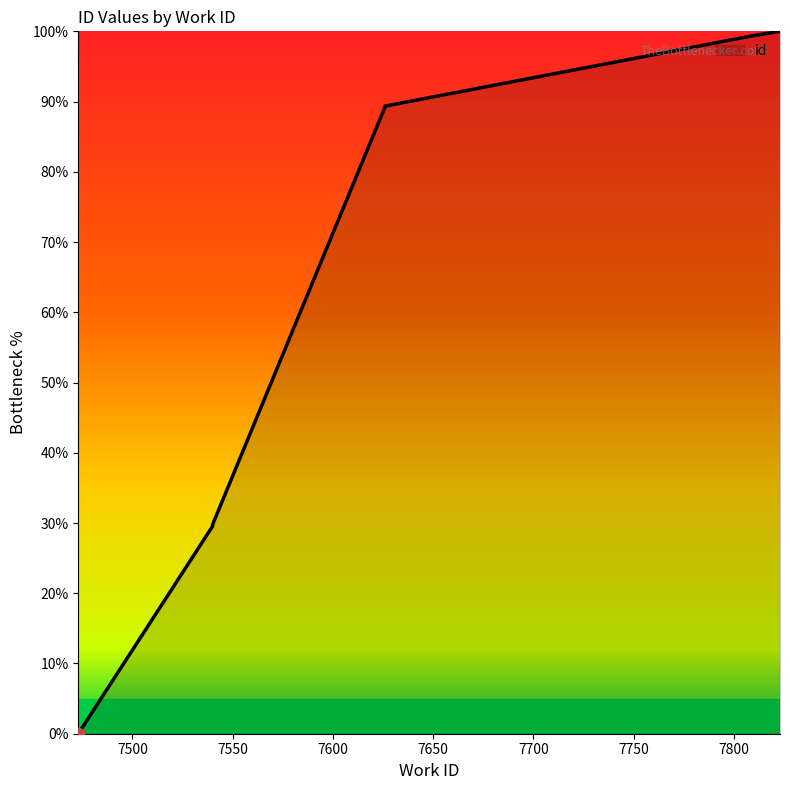

What is the change in value from 7473 to 7540?

+29.6